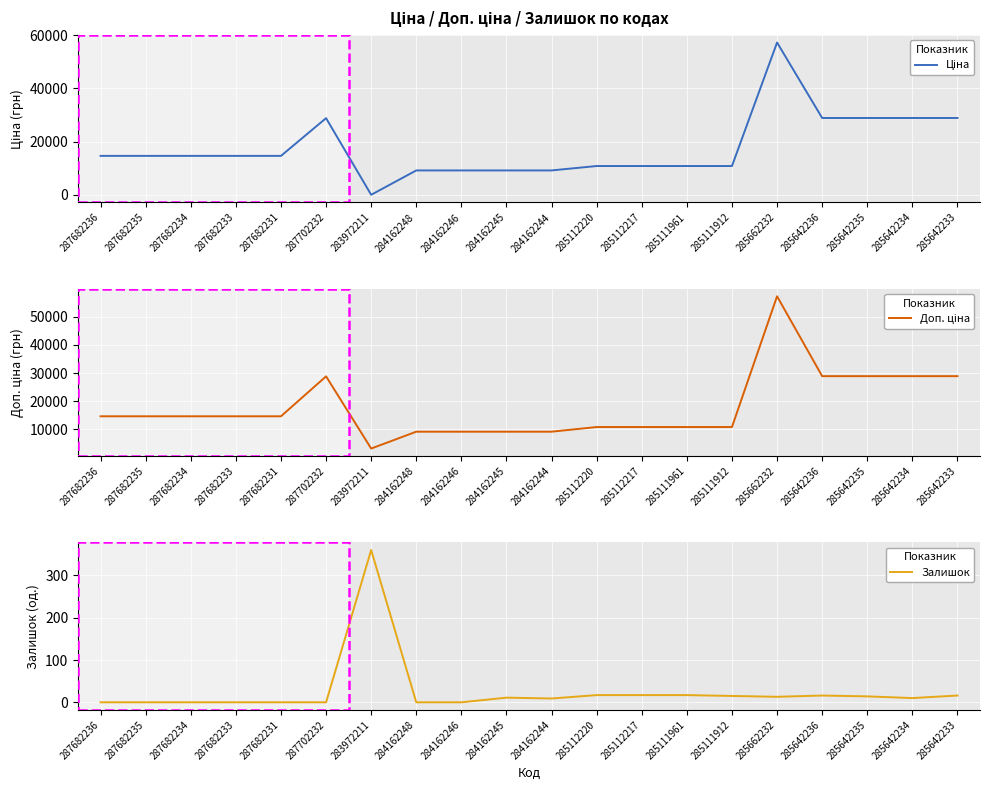

Rank the categories by Доп. ціна value from highest to lowest.

285662232, 285642236, 285642235, 285642234, 285642233, 287702232, 287682236, 287682235, 287682234, 287682233, 287682231, 285112220, 285112217, 285111961, 285111912, 284162248, 284162246, 284162245, 284162244, 283972211